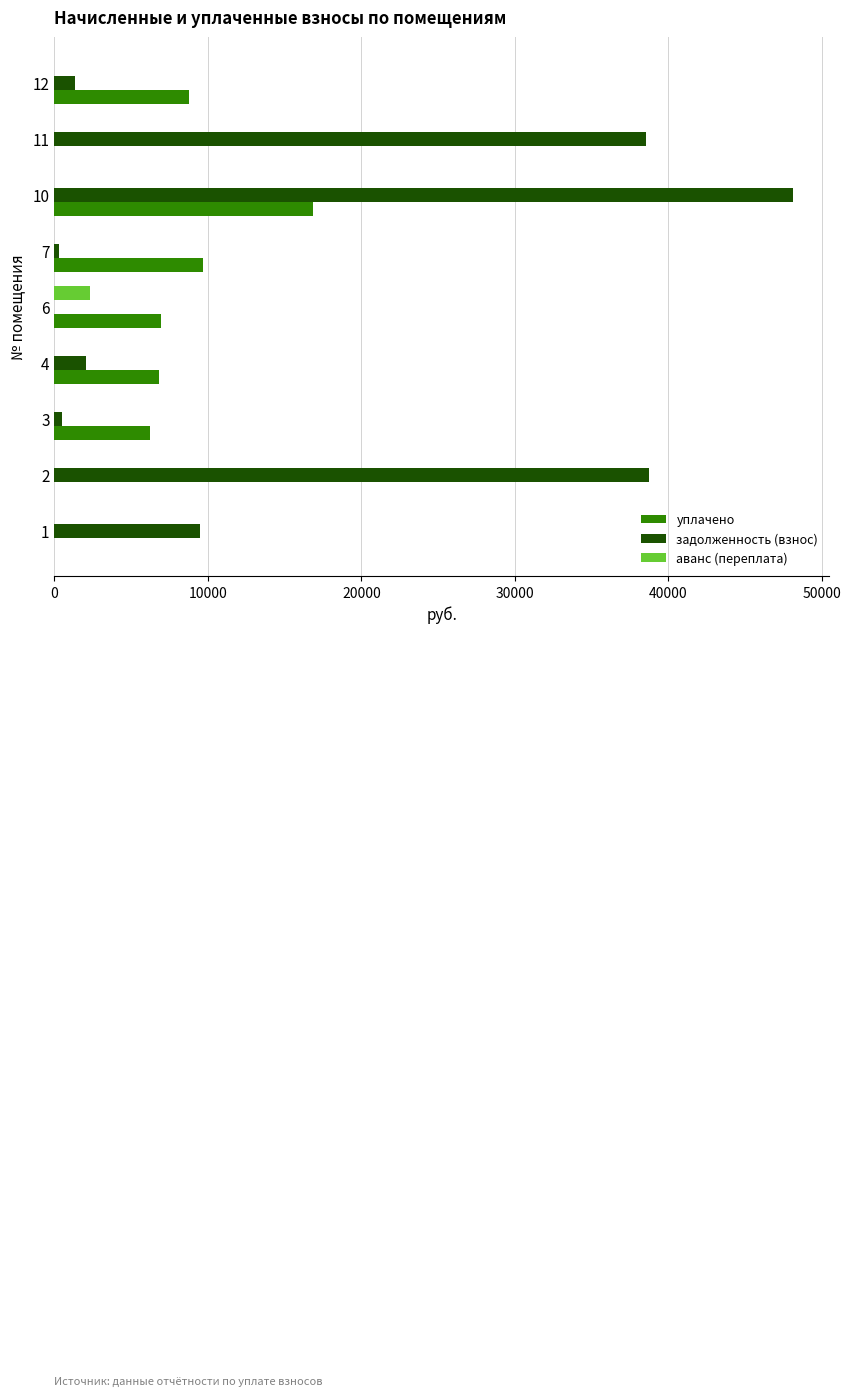

What is the maximum value shown in the chart?

48079.7